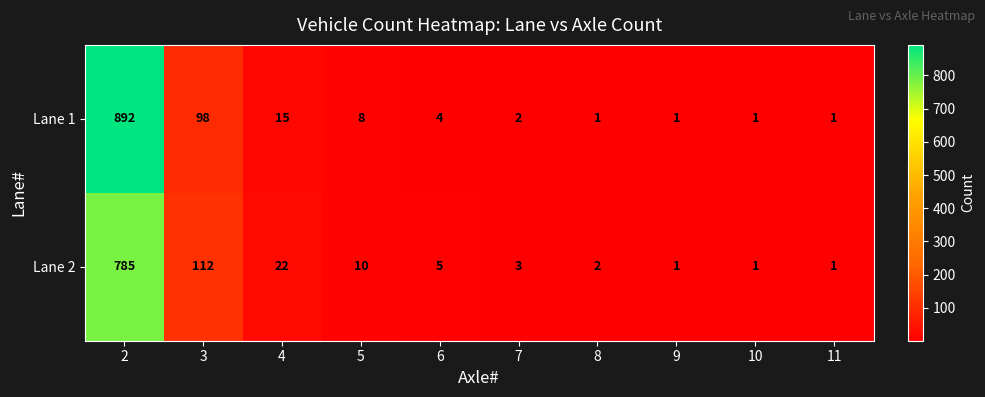

Reading left to right, extract all data points from this chart.

Lane 1: 892	98	15	8	4	2	1	1	1	1
Lane 2: 785	112	22	10	5	3	2	1	1	1